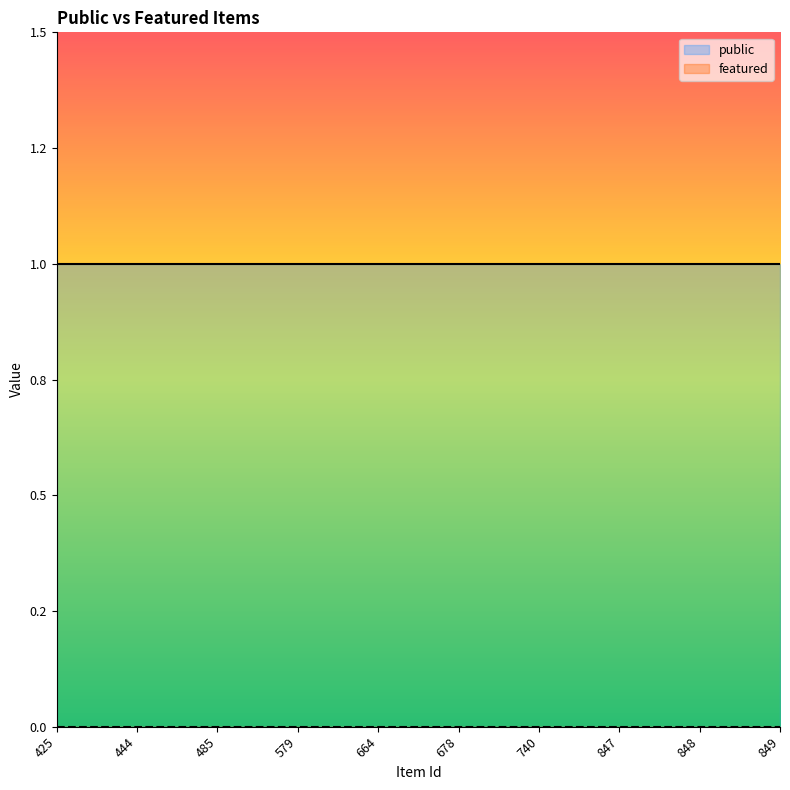

What is the approximate value of public at 579?

1